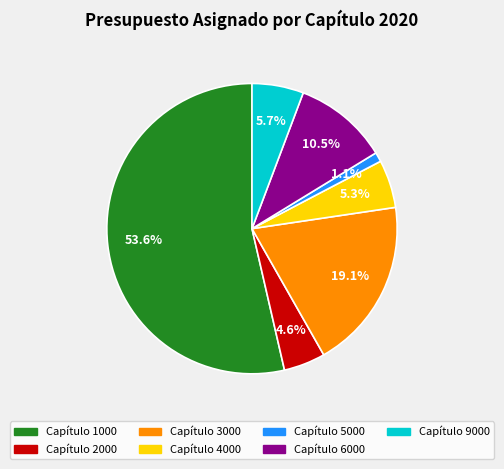

Is there any slice that represents more than half of the pie?

Yes